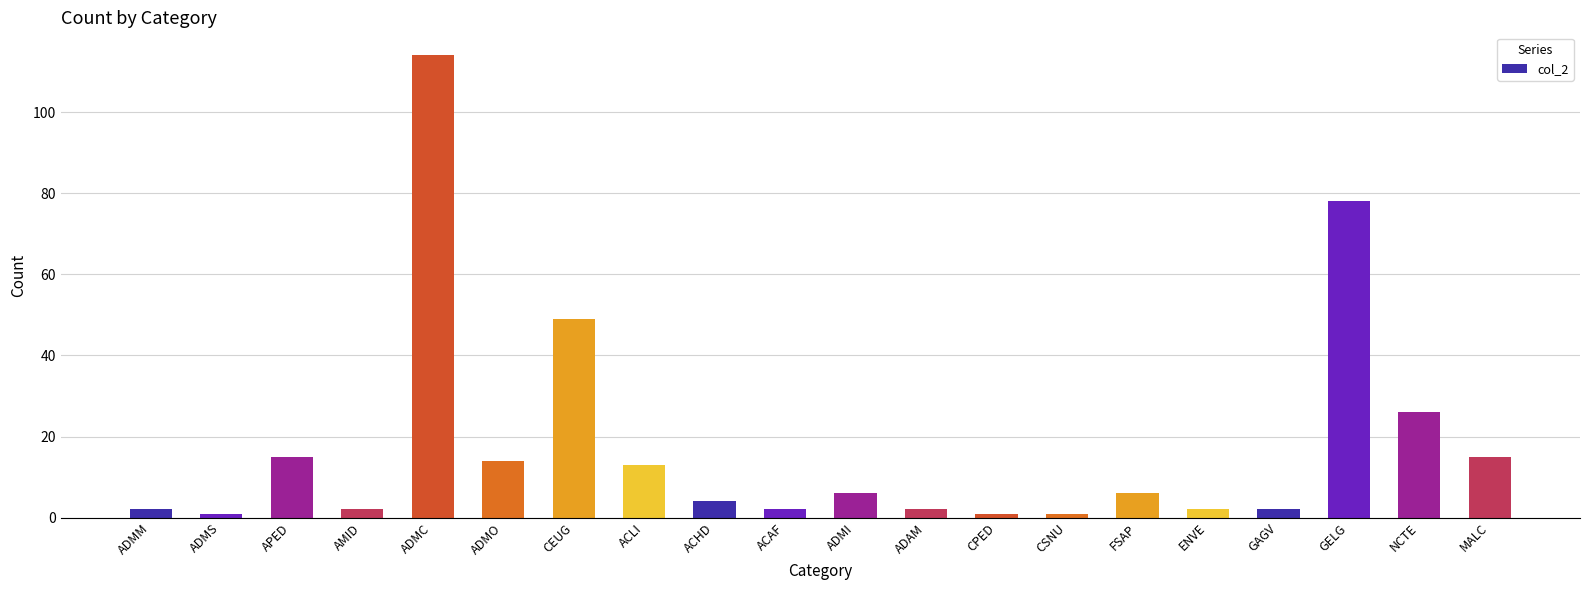

Where is the data nearest to the value 57?

CEUG